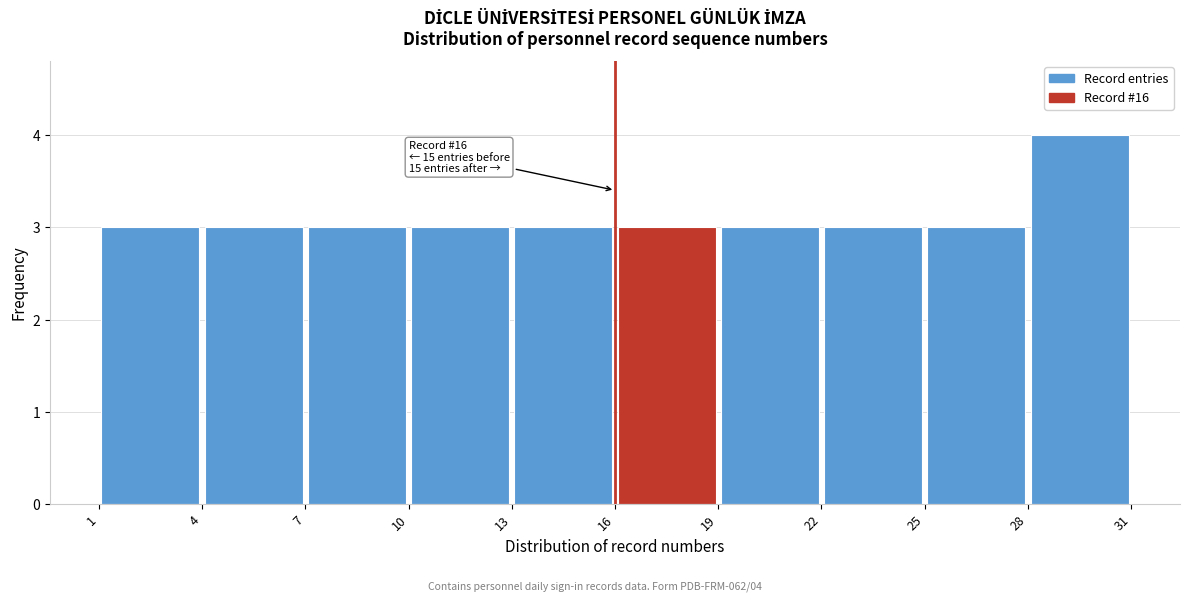

Which range on the x-axis has the tallest bar?

28 to 31